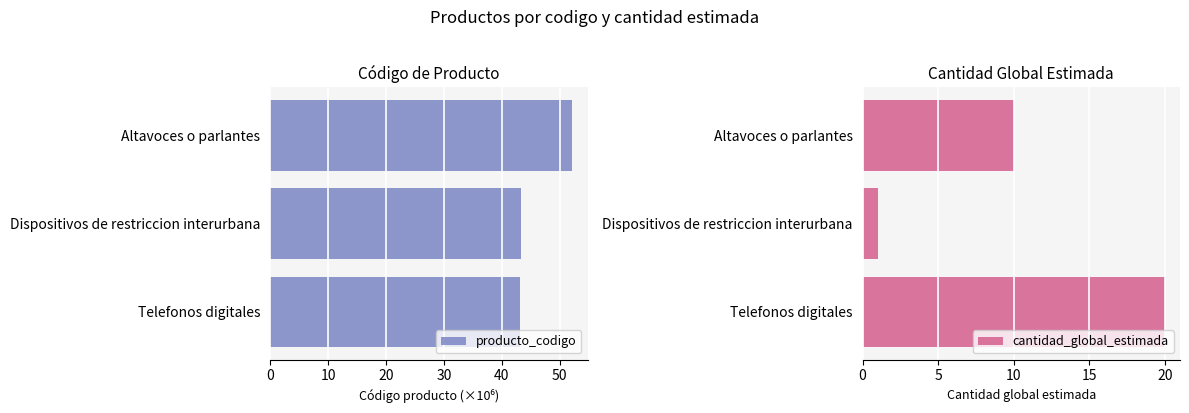

The value of cantidad_global_estimada at Dispositivos de restriccion interurbana is 1. True or false?

True